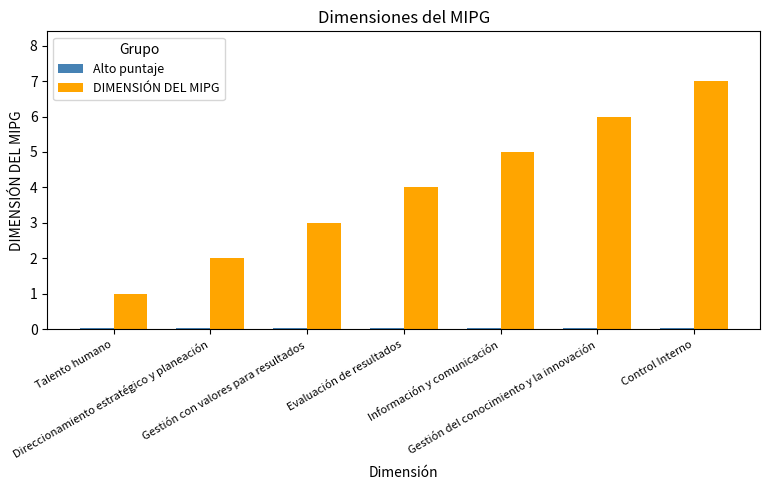

Count the DIMENSIÓN DEL MIPG values in the range 2 to 6.

5